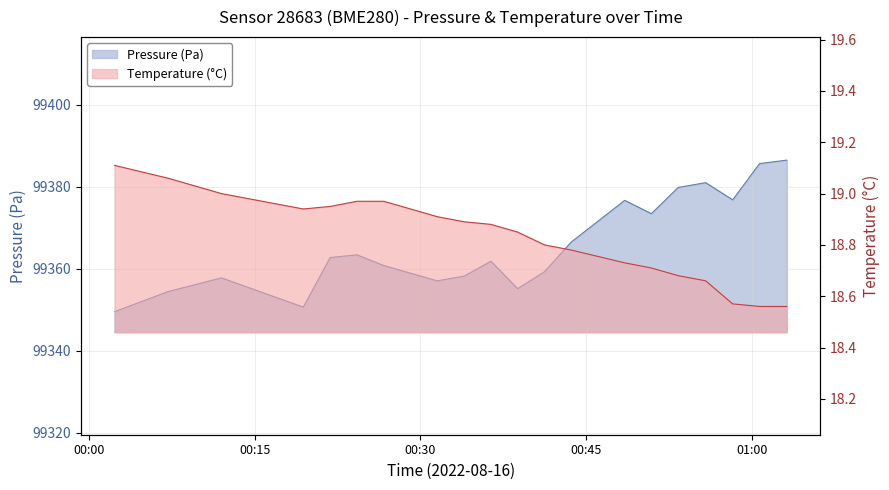

What is the minimum value for temperature?

18.6